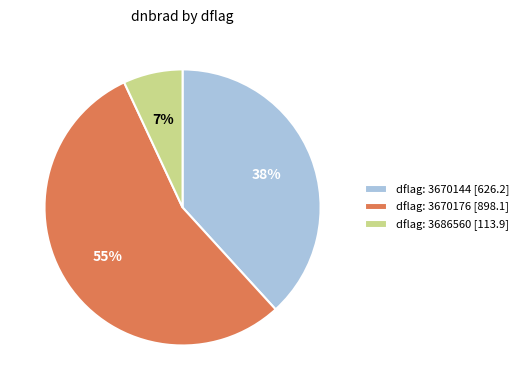

Count the number of slices in the pie.

3